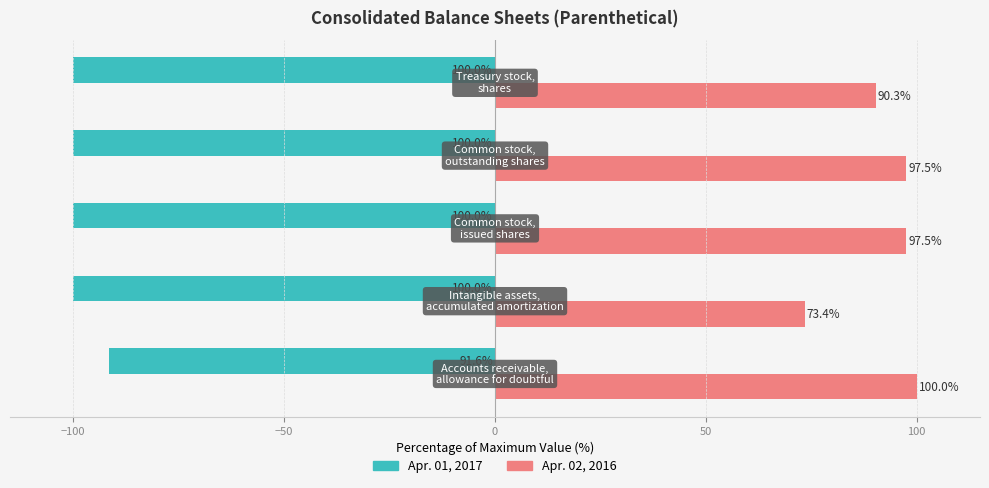

What is the difference between the maximum and minimum values in the Apr. 01, 2017 series?

8.4